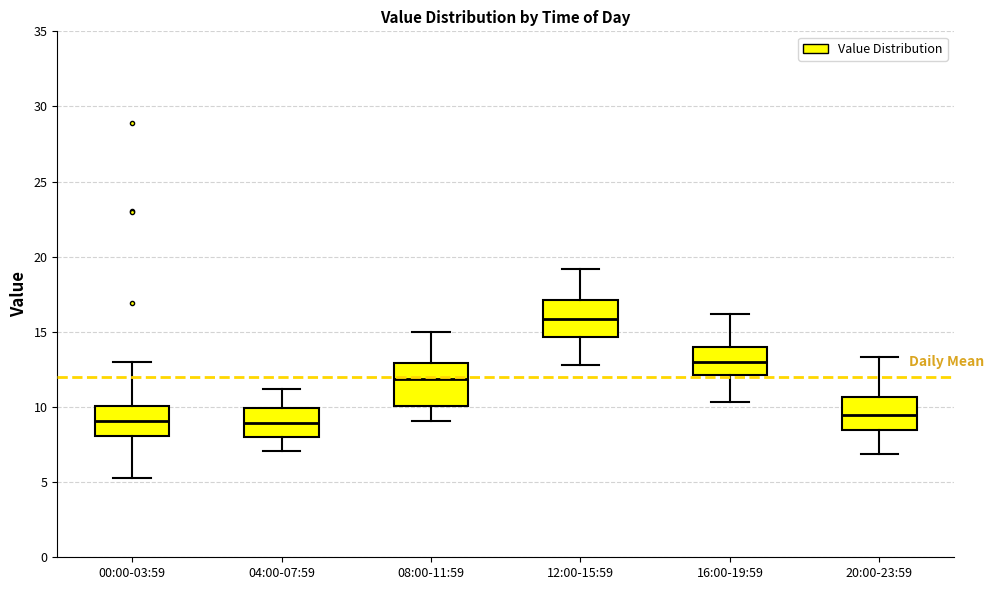

Reading left to right, read every box against the y-axis: the position of its median line, the range the box covers, and the ends of its whiskers. The values are not printed on the chart, so give them approximately, as read against the axis.

00:00-03:59: median 9.0, box 8.0 to 10.0, whiskers 5.5 to 13.0
04:00-07:59: median 9.0, box 8.0 to 10.0, whiskers 7.0 to 11.0
08:00-11:59: median 12.0, box 10.0 to 13.0, whiskers 9.0 to 15.0
12:00-15:59: median 16.0, box 14.5 to 17.0, whiskers 13.0 to 19.0
16:00-19:59: median 13.0, box 12.0 to 14.0, whiskers 10.5 to 16.0
20:00-23:59: median 9.5, box 8.5 to 10.5, whiskers 7.0 to 13.5